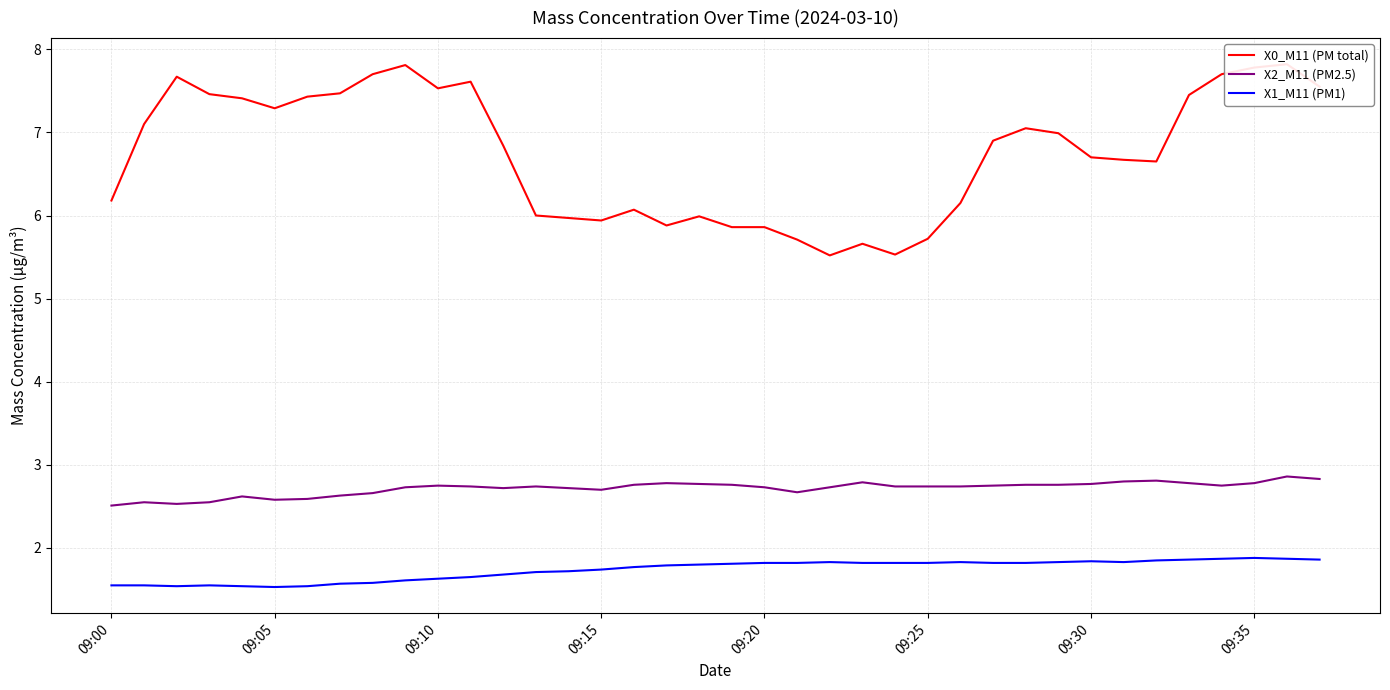

What is the lowest value of the X2_M11 (PM2.5) series?

2.5